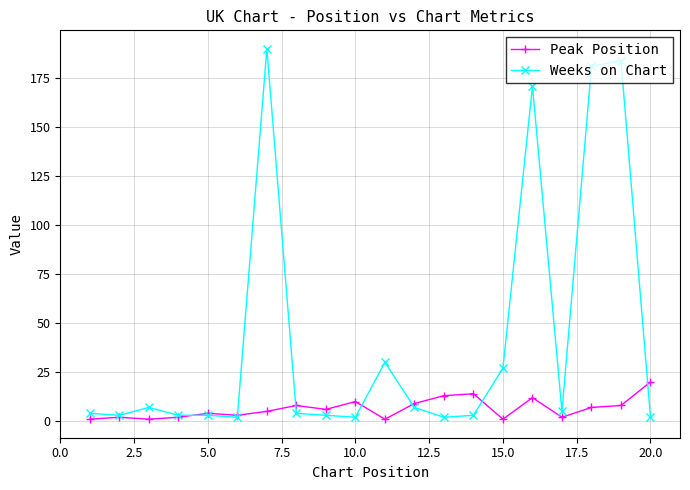

True or false: Weeks on Chart has more than 1 interior local peaks.

True